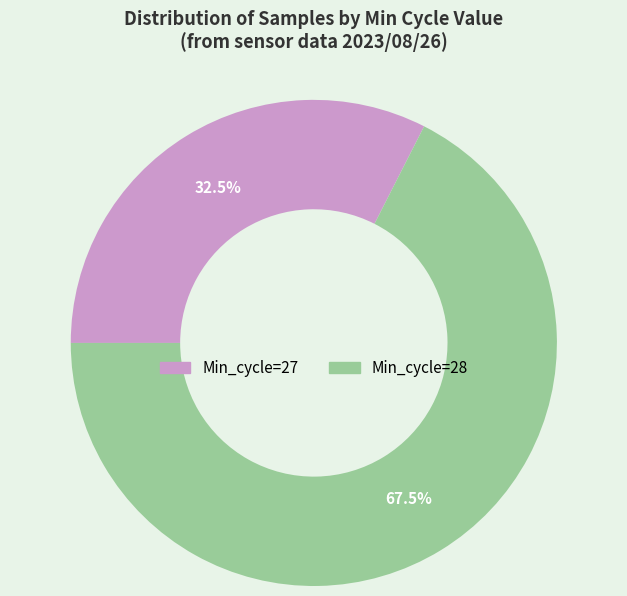

Rank the categories by value from lowest to highest.

Min_cycle=27, Min_cycle=28